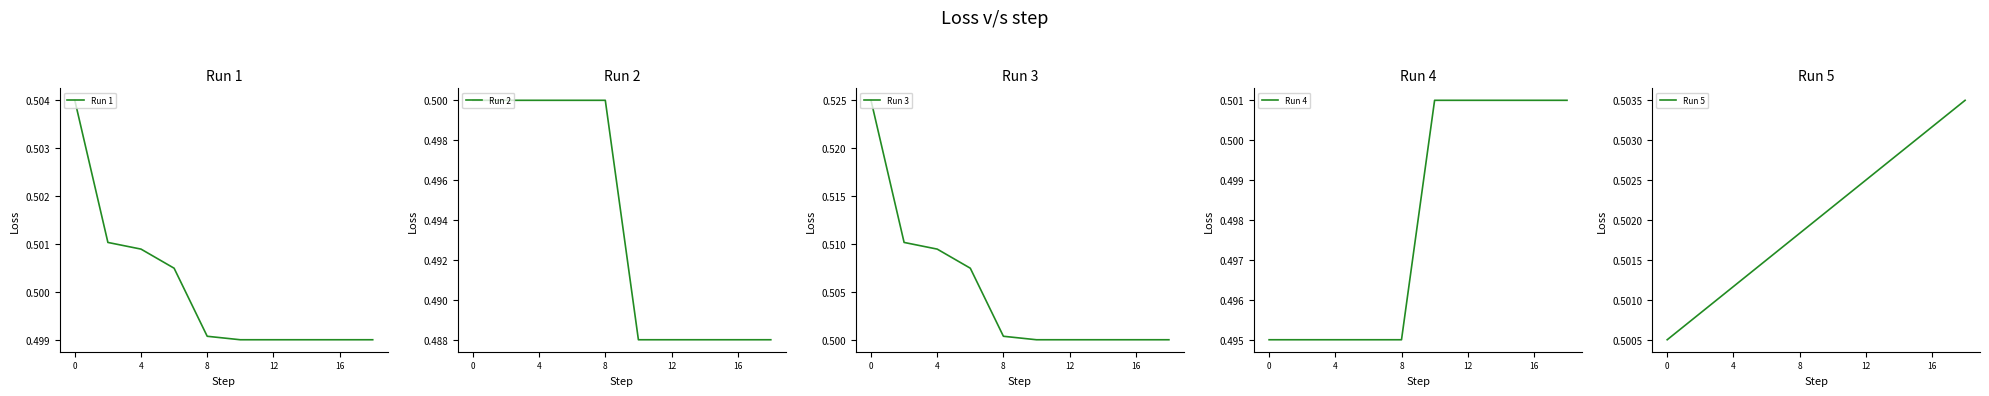

Reading left to right, transcribe all the data shown in this chart.

Run 1: 0.5	0.5	0.5	0.5	0.5	0.5	0.5	0.5	0.5	0.5
Run 2: 0.5	0.5	0.5	0.5	0.5	0.5	0.5	0.5	0.5	0.5
Run 3: 0.5	0.5	0.5	0.5	0.5	0.5	0.5	0.5	0.5	0.5
Run 4: 0.5	0.5	0.5	0.5	0.5	0.5	0.5	0.5	0.5	0.5
Run 5: 0.5	0.5	0.5	0.5	0.5	0.5	0.5	0.5	0.5	0.5